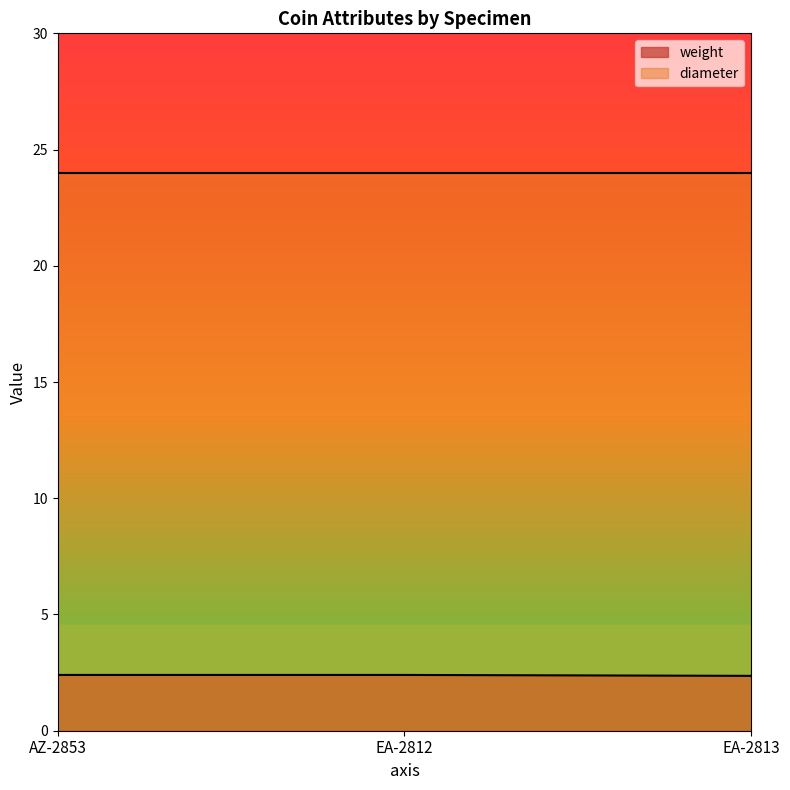

Is it true that the value at EA-2813 is 3.7?

False